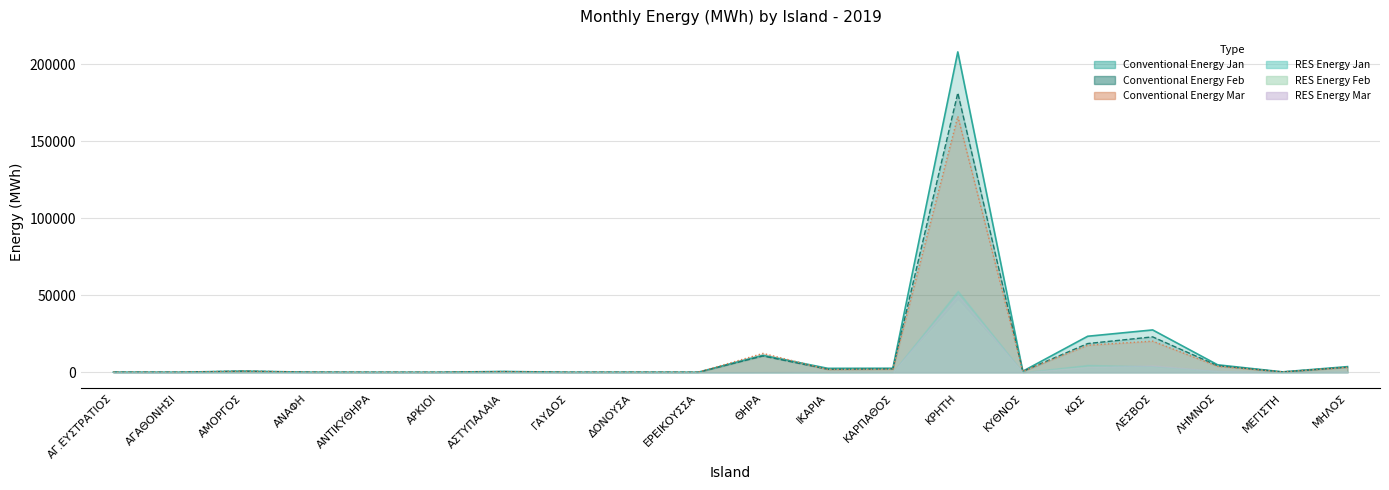

After their last crossing, which series has the higher values: ΕΝΕΡΓΕΙΑ ΑΠΕ Jan or ΕΝΕΡΓΕΙΑ ΑΠΕ Feb?

ΕΝΕΡΓΕΙΑ ΑΠΕ Jan